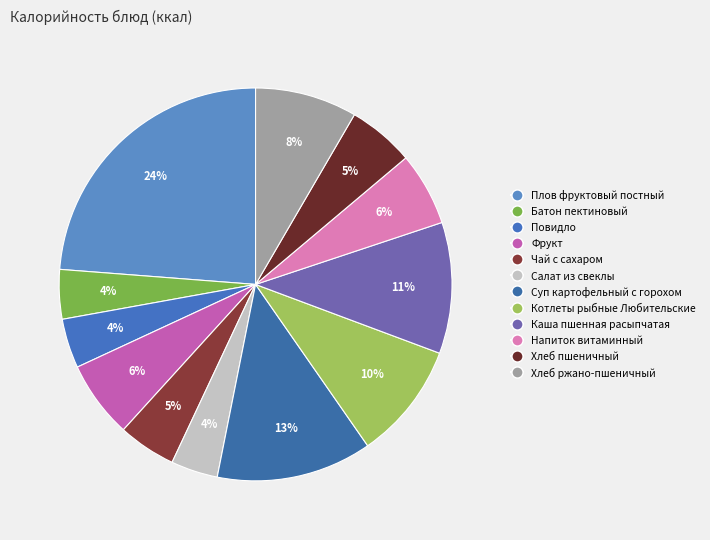

Which slice is the smallest?

Салат из свеклы